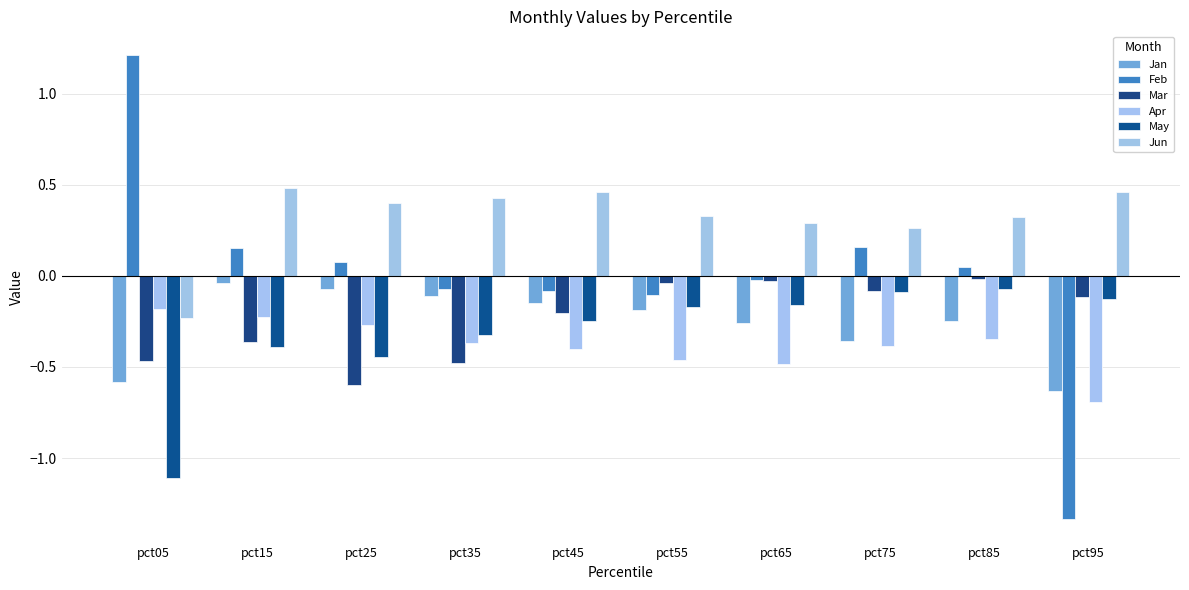

How many Jun values are between 0 and 1?

9